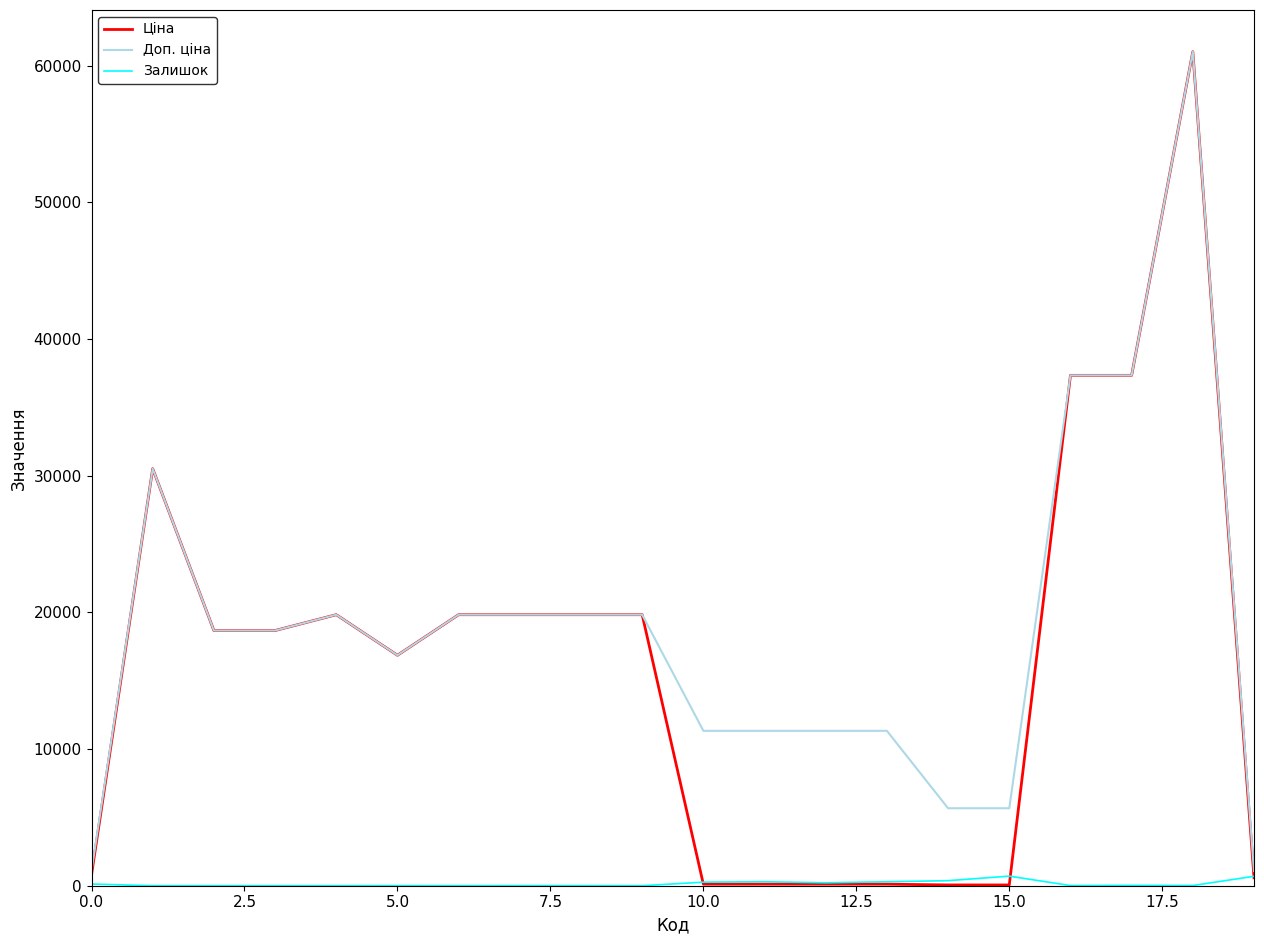

Which series has the largest range (max minus min)?

Ціна